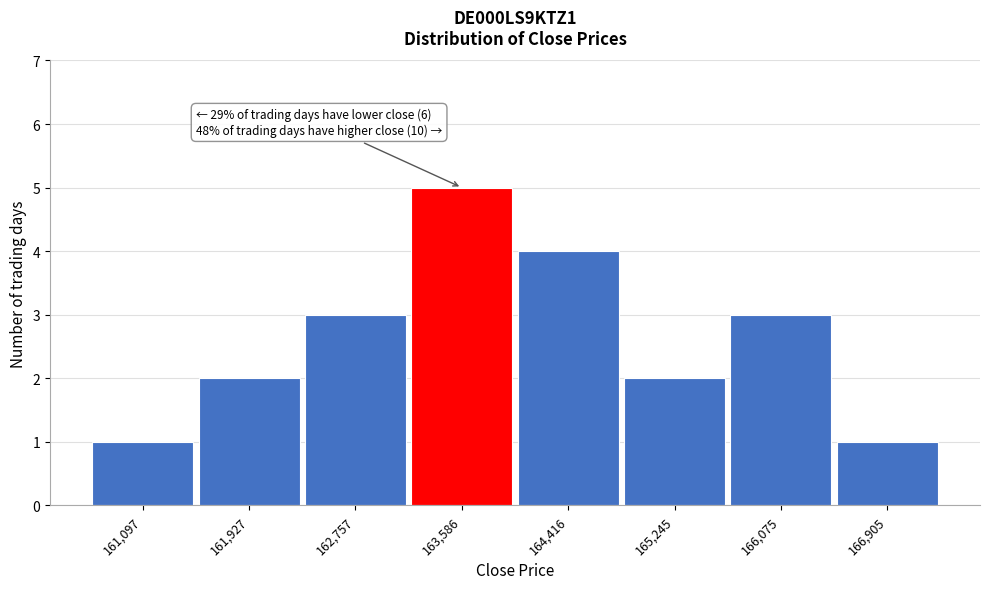

Which range on the x-axis has the tallest bar?

163200 to 164000